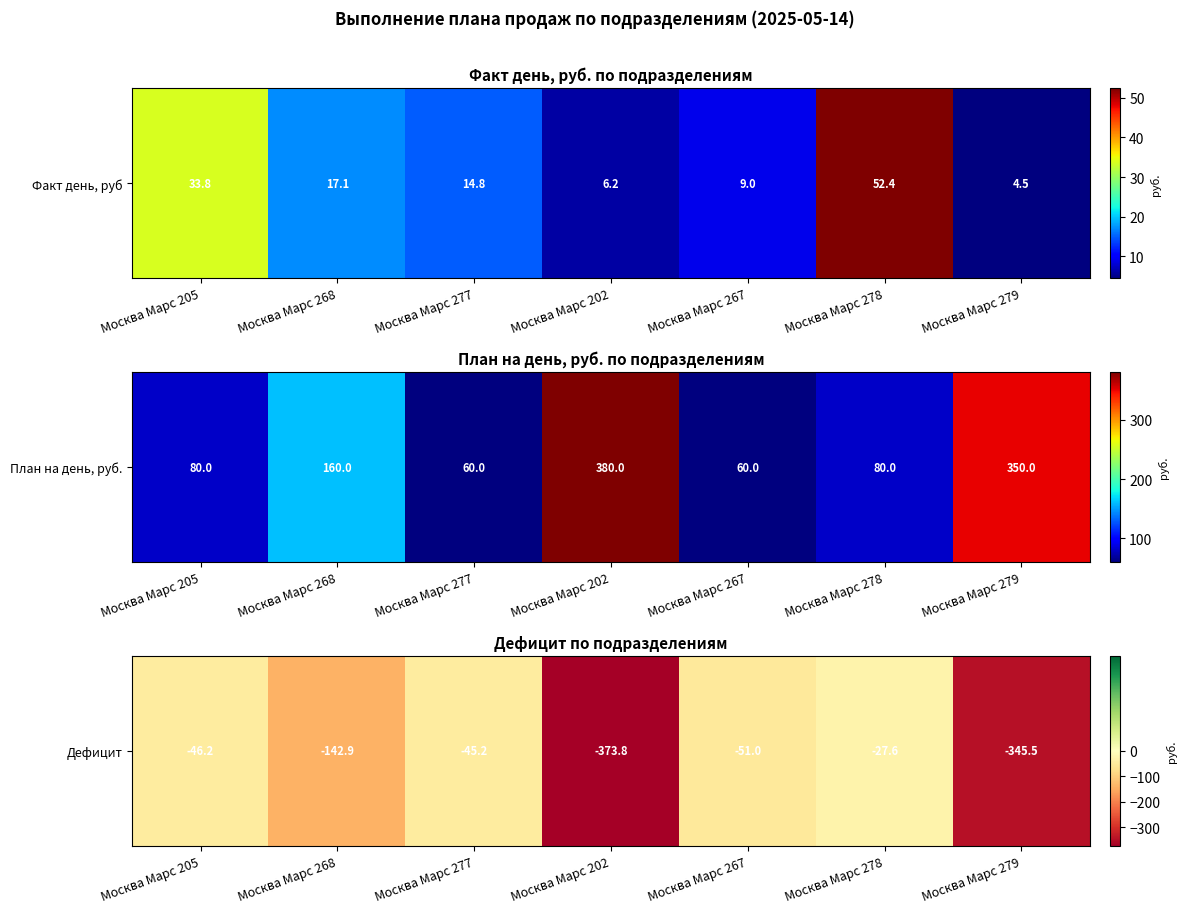

Is it true that the value at Москва Марс 278 is -12.8?

False